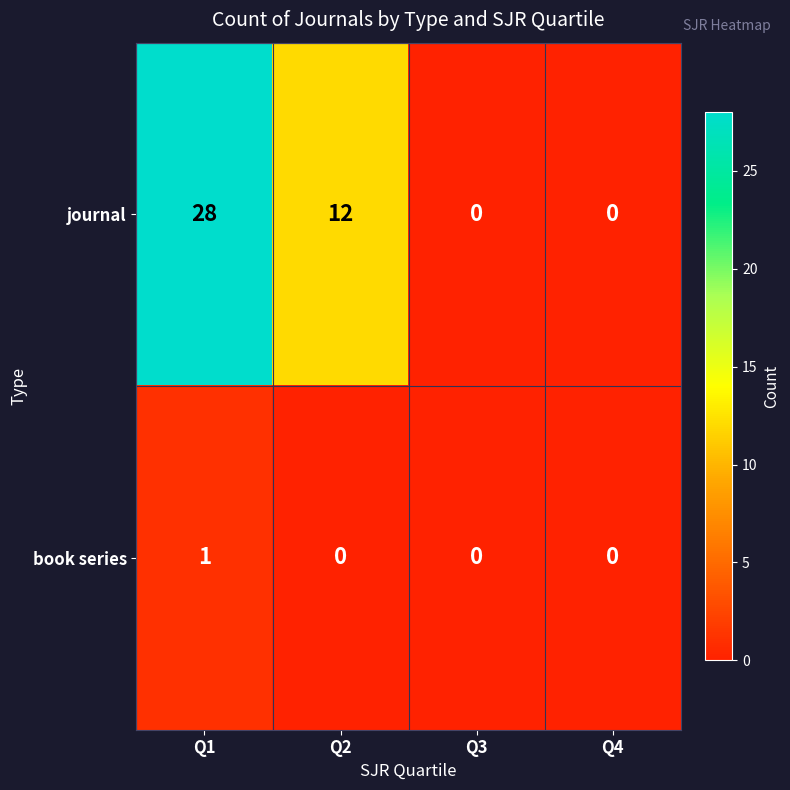

How many book series values are between 0 and 1?

4